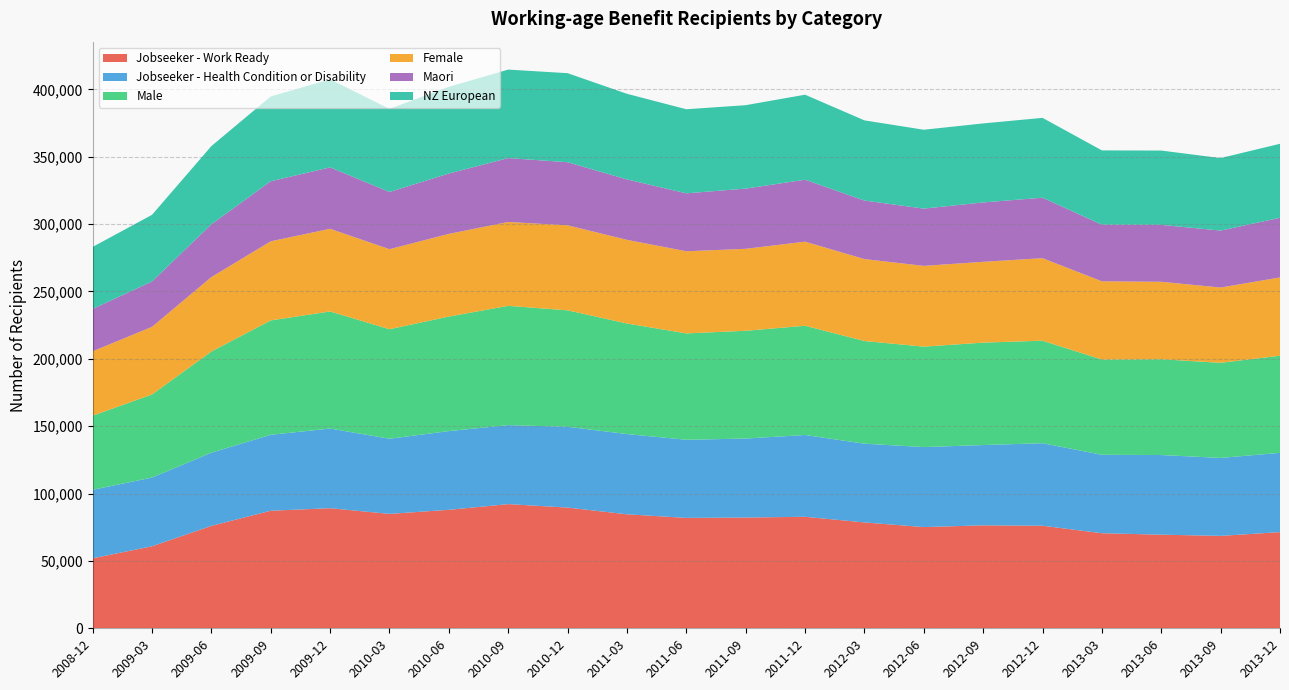

Reading left to right, list all the values displayed in this chart.

Jobseeker - Work Ready: 2008-12=51944	2009-03=60871	2009-06=76031	2009-09=87259	2009-12=89141	2010-03=84926	2010-06=87941	2010-09=92174	2010-12=89596	2011-03=84617	2011-06=81941	2011-09=82216	2011-12=82763	2012-03=78585	2012-06=75123	2012-09=76425	2012-12=76125	2013-03=70576	2013-06=69481	2013-09=68605	2013-12=71373
Jobseeker - Health Condition or Disability: 2008-12=50865	2009-03=51015	2009-06=54321	2009-09=56369	2009-12=59133	2010-03=55776	2010-06=58444	2010-09=58629	2010-12=59973	2011-03=59560	2011-06=57990	2011-09=58627	2011-12=60734	2012-03=58443	2012-06=59389	2012-09=59595	2012-12=61245	2013-03=58208	2013-06=59127	2013-09=57865	2013-12=58852
Male: 2008-12=55005	2009-03=61675	2009-06=75094	2009-09=84914	2009-12=86924	2010-03=81307	2010-06=85029	2010-09=88542	2010-12=86453	2011-03=82084	2011-06=78968	2011-09=80002	2011-12=81085	2012-03=76218	2012-06=74568	2012-09=76028	2012-12=76111	2013-03=70705	2013-06=71108	2013-09=70614	2013-12=72103
Female: 2008-12=47804	2009-03=50211	2009-06=55258	2009-09=58714	2009-12=61350	2010-03=59395	2010-06=61356	2010-09=62261	2010-12=63116	2011-03=62093	2011-06=60963	2011-09=60841	2011-12=62412	2012-03=60810	2012-06=59944	2012-09=59992	2012-12=61259	2013-03=58079	2013-06=57500	2013-09=55856	2013-12=58122
Maori: 2008-12=31469	2009-03=33677	2009-06=39200	2009-09=44599	2009-12=45592	2010-03=42466	2010-06=44817	2010-09=47419	2010-12=46823	2011-03=44847	2011-06=43003	2011-09=44695	2011-12=45980	2012-03=43461	2012-06=42502	2012-09=44066	2012-12=44882	2013-03=42038	2013-06=42259	2013-09=42277	2013-12=44265
NZ European: 2008-12=46003	2009-03=49464	2009-06=58036	2009-09=62934	2009-12=65340	2010-03=61689	2010-06=64359	2010-09=65687	2010-12=66097	2011-03=63539	2011-06=62416	2011-09=61922	2011-12=63105	2012-03=59509	2012-06=58546	2012-09=58655	2012-12=59267	2013-03=55132	2013-06=55140	2013-09=53815	2013-12=54933